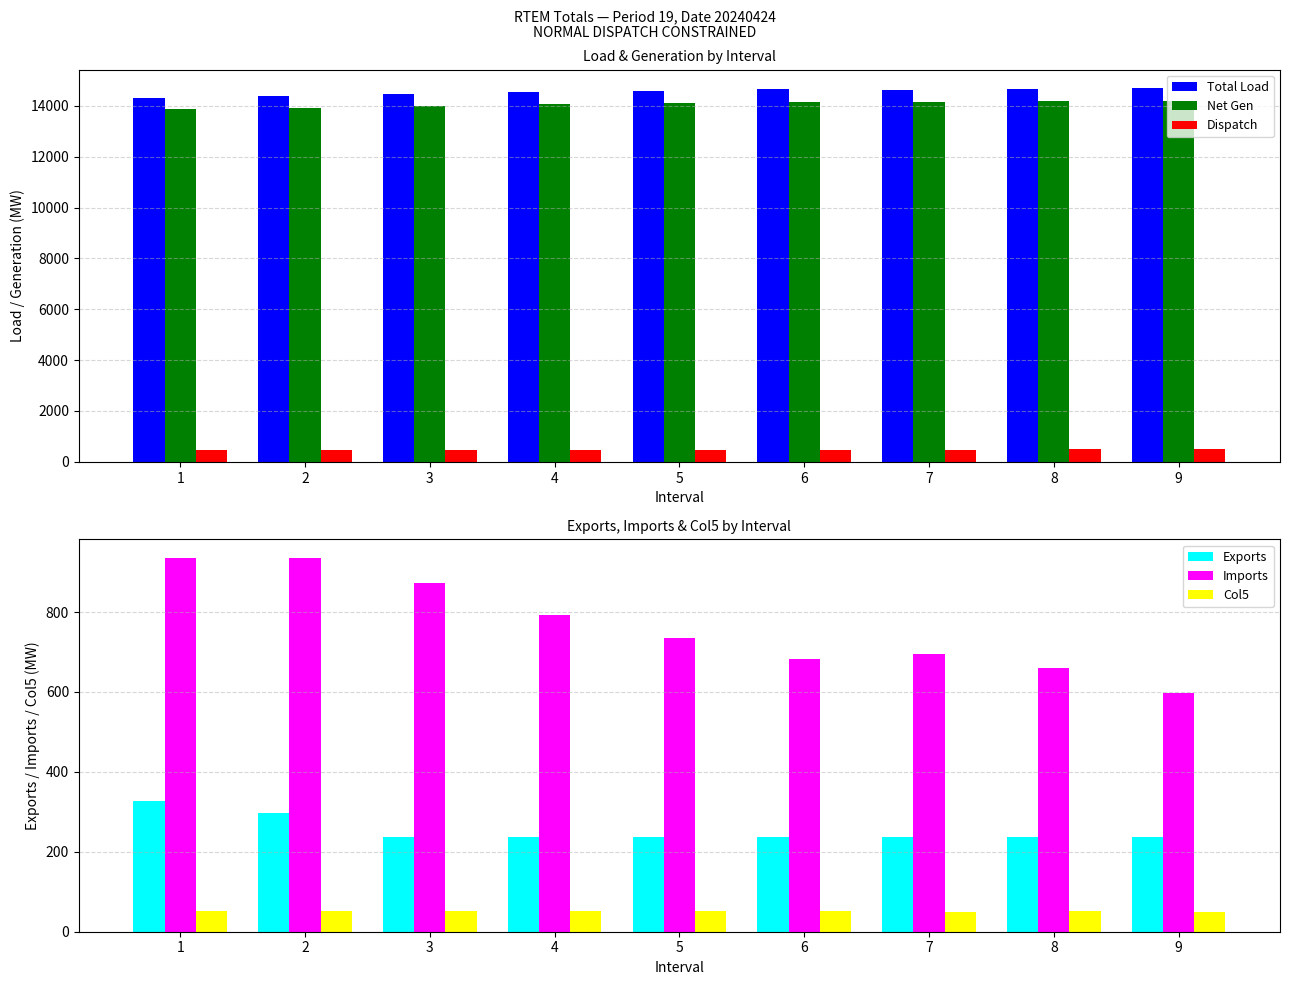

At which label does Dispatch first exceed 480?

5